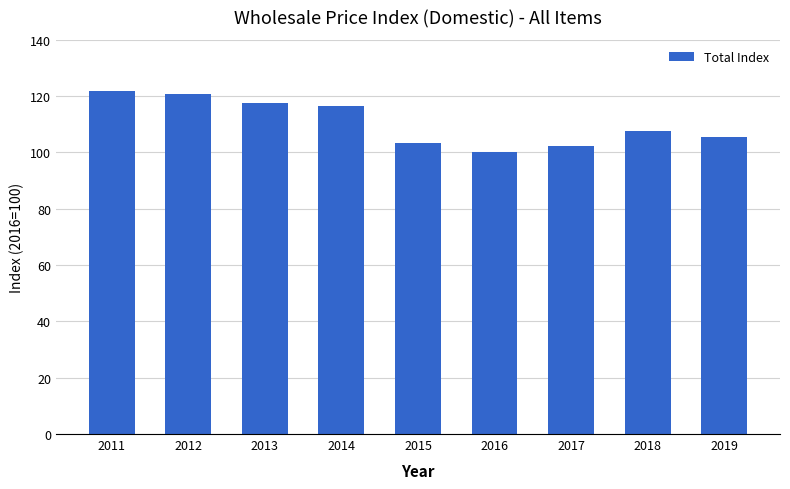

True or false: the data shows 120.7 at 2012.

True